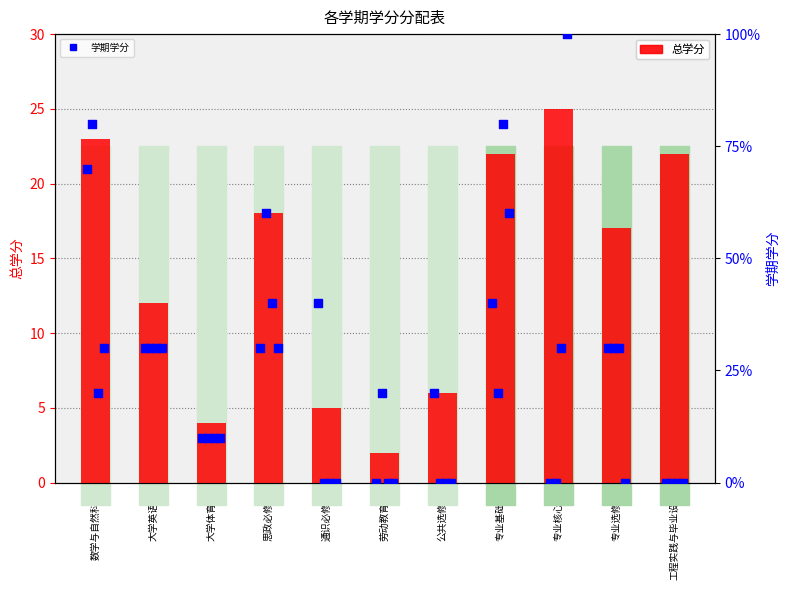

At which category is the sum across all series the highest?

数学与自然科学